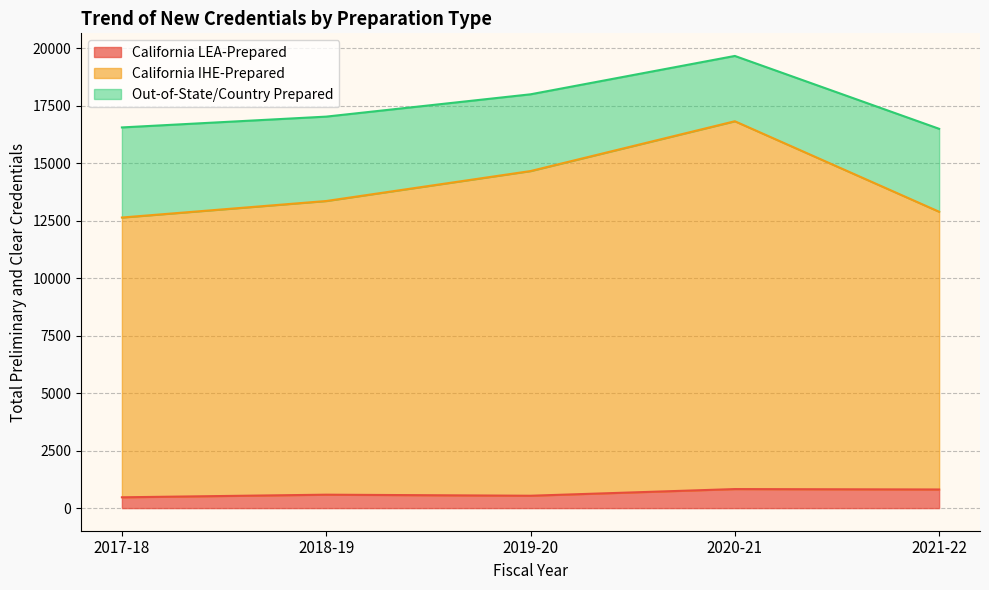

Which series has the largest range (max minus min)?

California IHE-Prepared